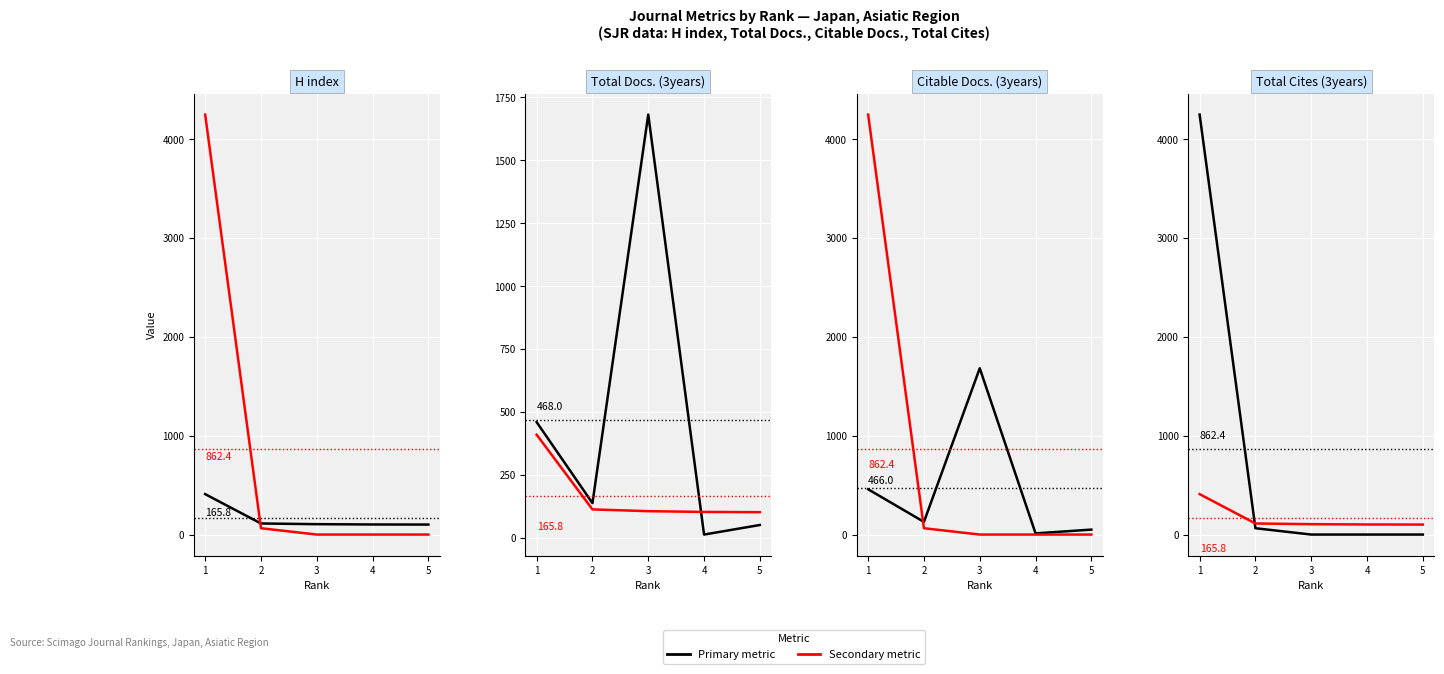

Rank the series at 2 from highest to lowest value.

Secondary metric, Primary metric